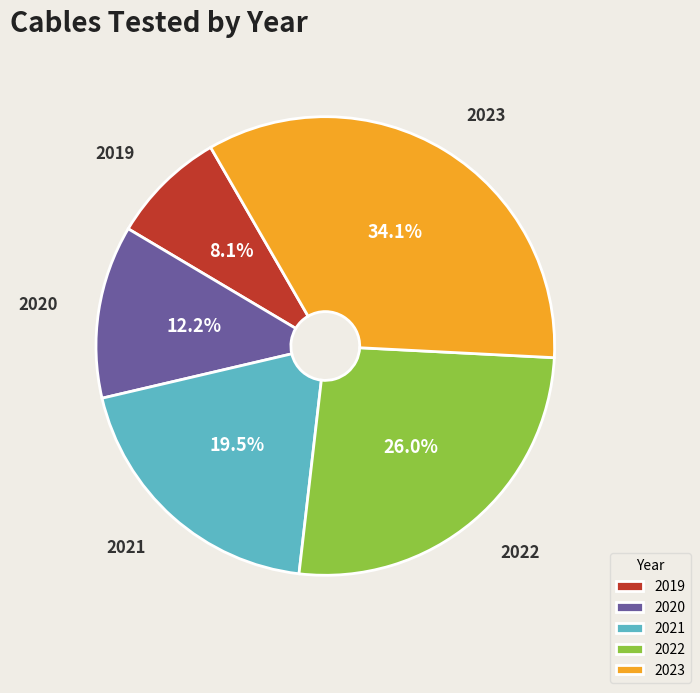

Between 2021 and 2022, which is larger?

2022